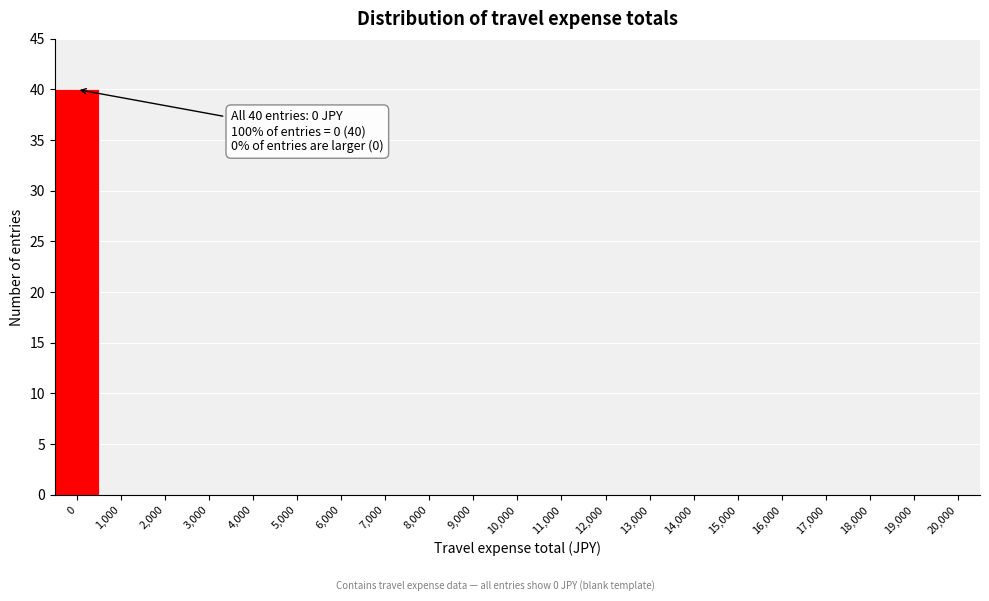

Over which range of the x-axis is the bar tallest?

-500 to 500